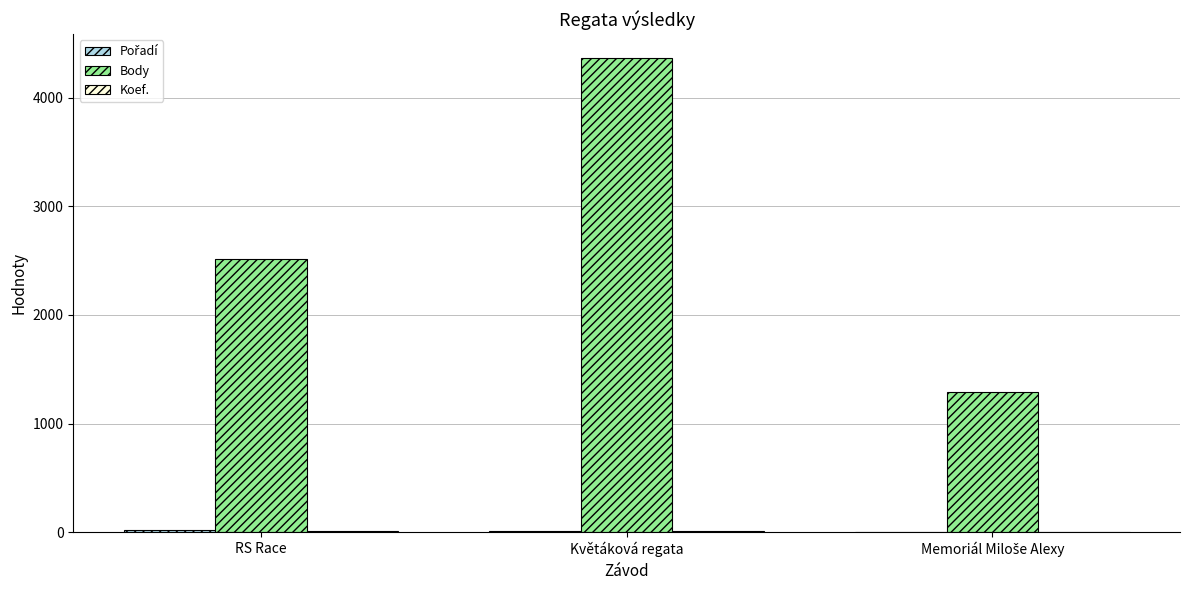

How many series are shown in this chart?

3